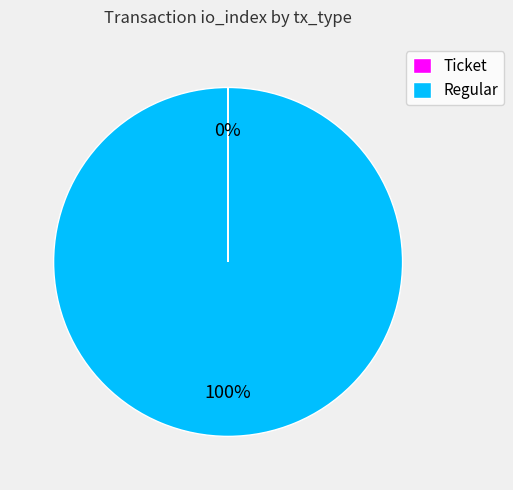

To the nearest percent, what is the average slice percentage?

50%